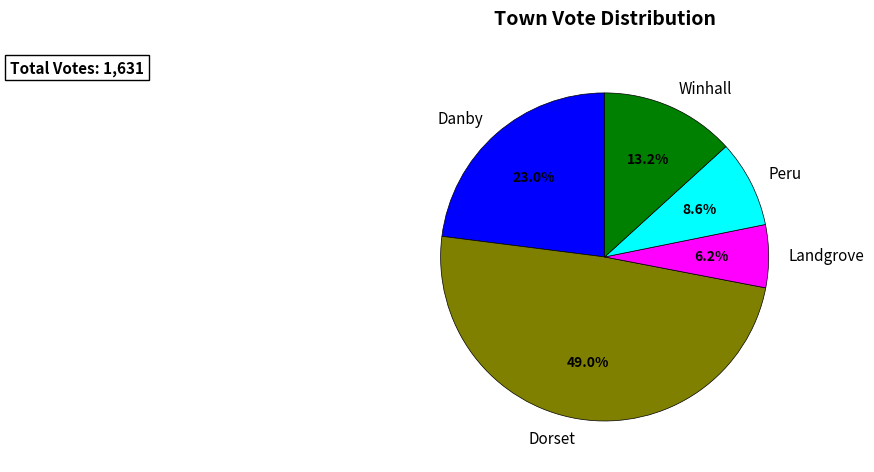

To the nearest percent, what percentage of the pie is Dorset?

49%